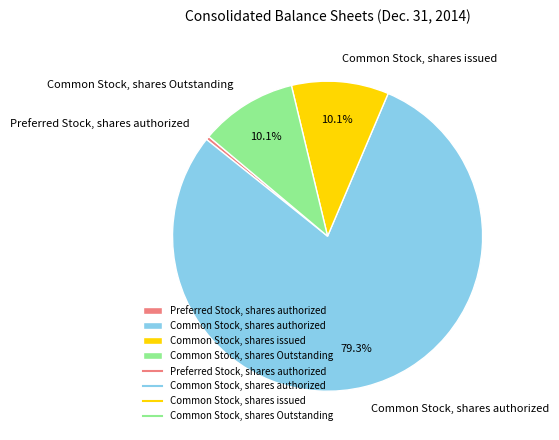

Does Preferred Stock, shares authorized account for over 50% of the chart?

No